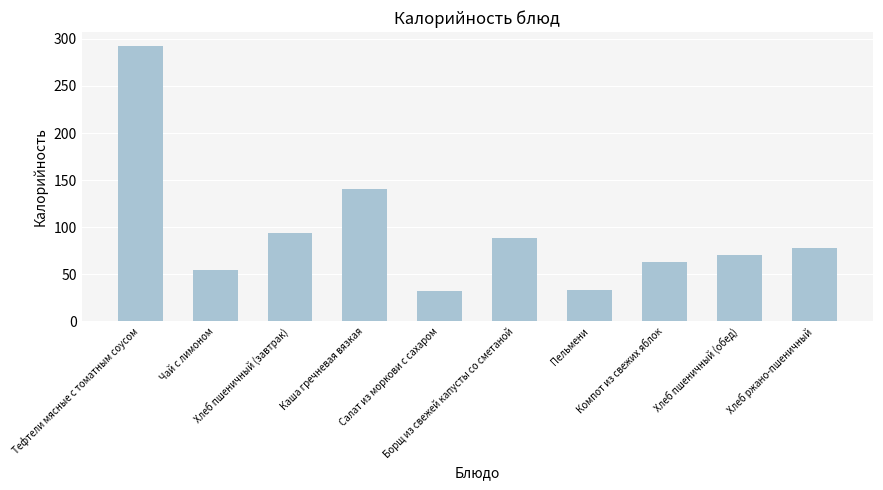

What is the label of the 8th bar from the left?

Компот из свежих яблок